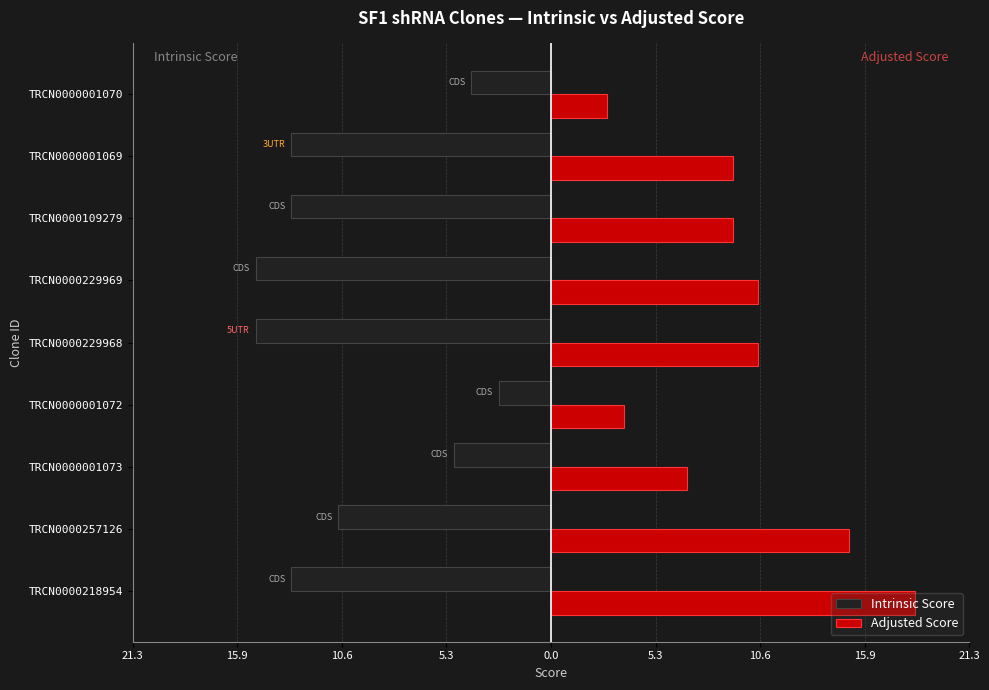

What are all the series names shown in the legend?

Intrinsic Score, Adjusted Score